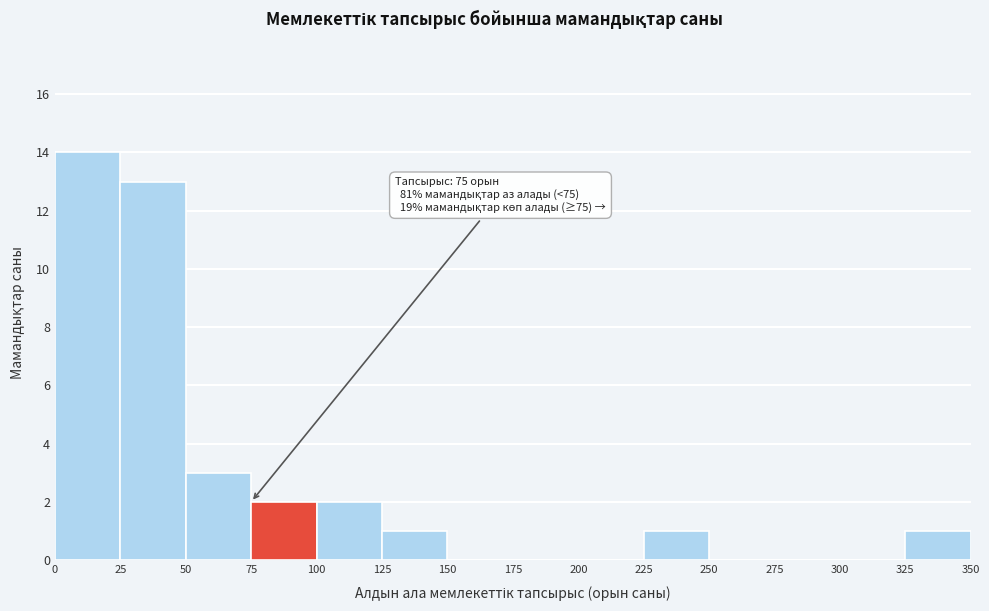

Over which range of the x-axis is the bar tallest?

0 to 25